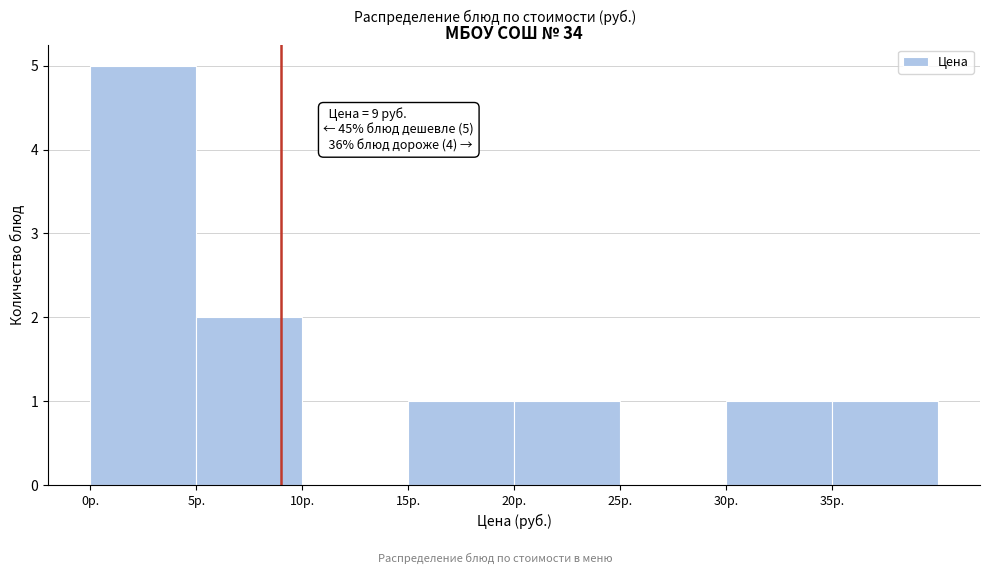

Which range on the x-axis has the tallest bar?

0 to 5